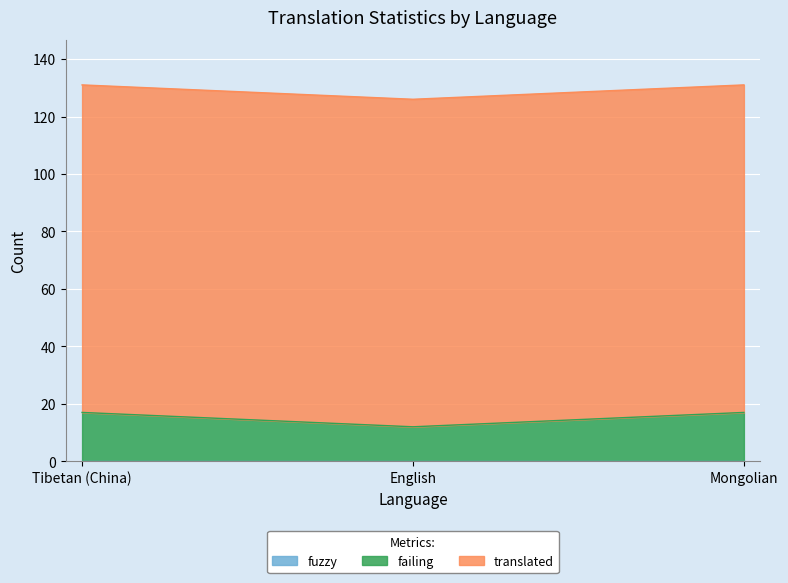

List the series in order of their peak value, highest first.

translated, failing, fuzzy